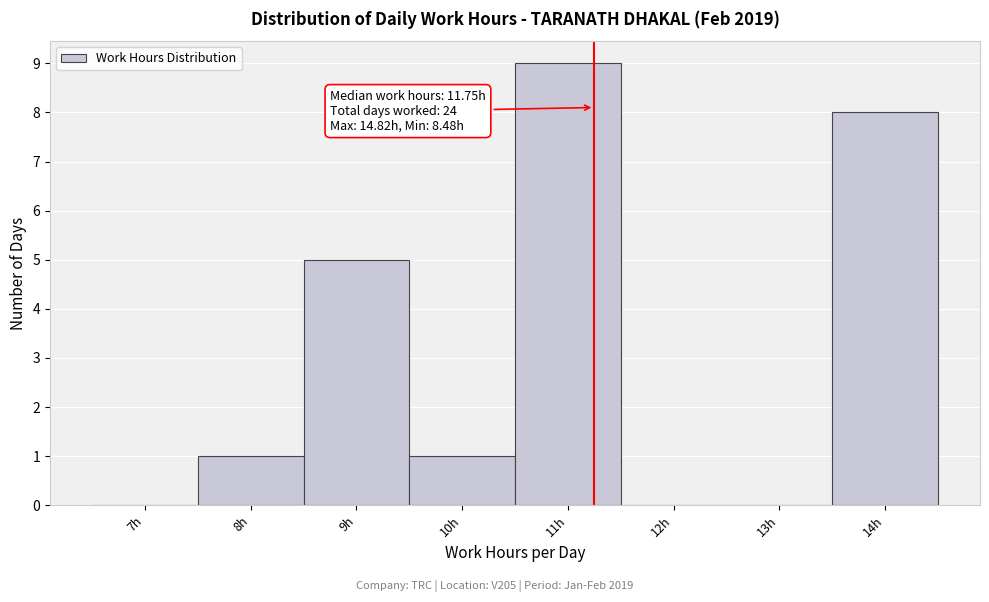

Reading left to right, list all the values displayed in this chart.

7h=0	8h=1	9h=5	10h=1	11h=9	12h=0	13h=0	14h=8